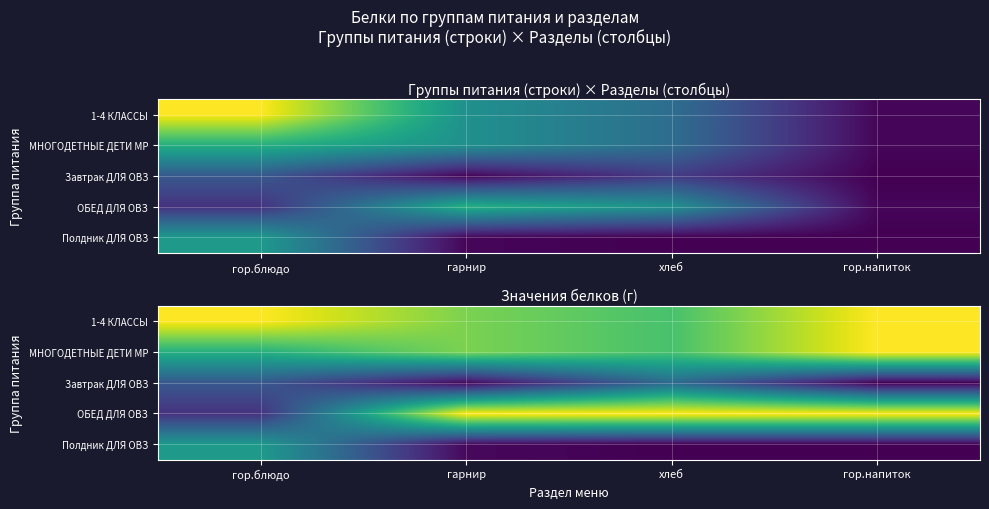

Rank the series by their maximum value, from highest to lowest.

1-4 КЛАССЫ, ОБЕД ДЛЯ ОВЗ, МНОГОДЕТНЫЕ ДЕТИ МР, Полдник ДЛЯ ОВЗ, Завтрак ДЛЯ ОВЗ